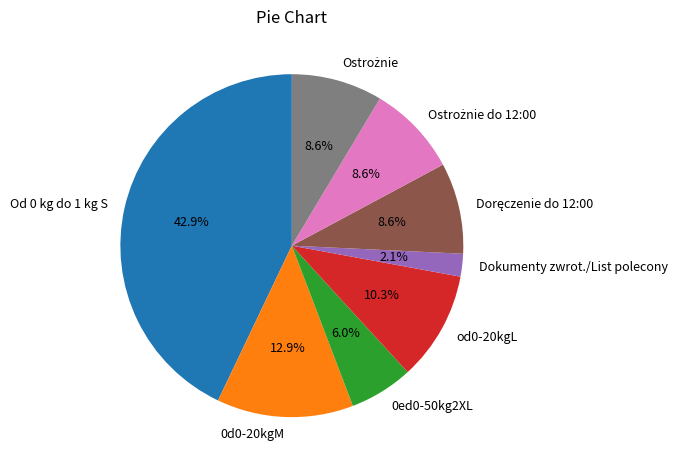

What is the smallest slice in the pie chart?

Dokumenty zwrot./List polecony